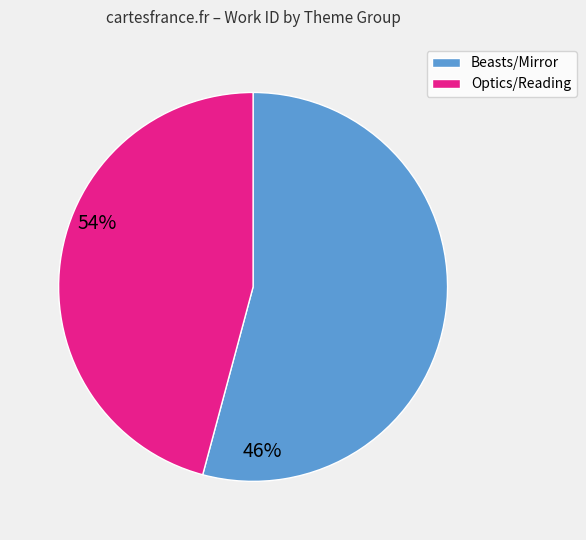

Is there a majority slice in this chart?

Yes